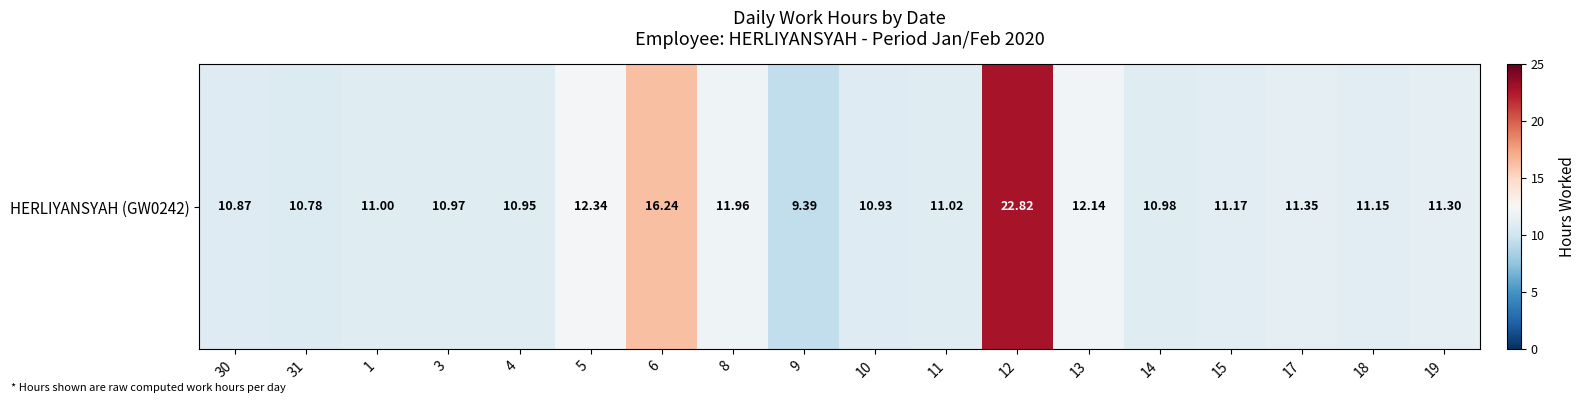

What is the sum of the values at 1 and 8?

23.0